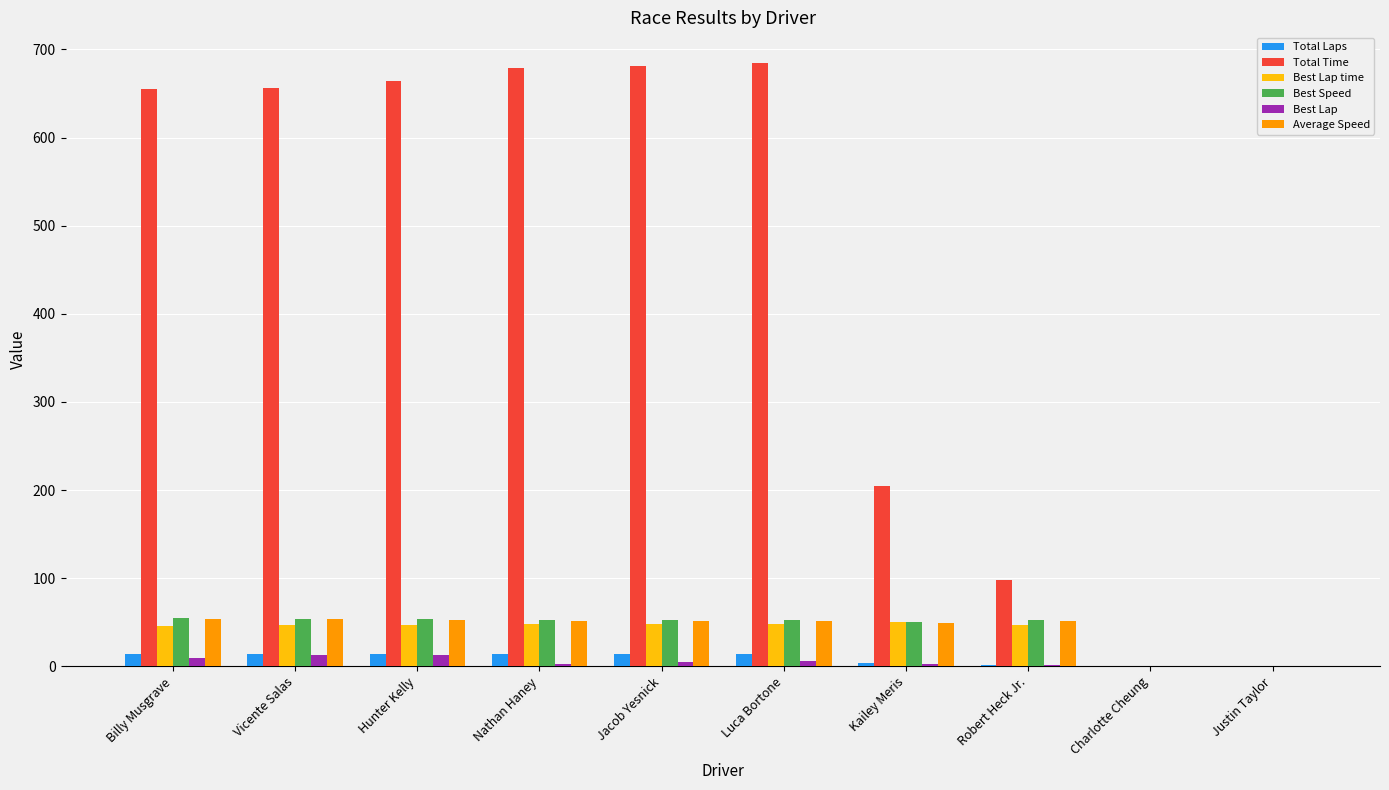

What is the difference between the Best Speed values at Justin Taylor and Kailey Meris?

50.5